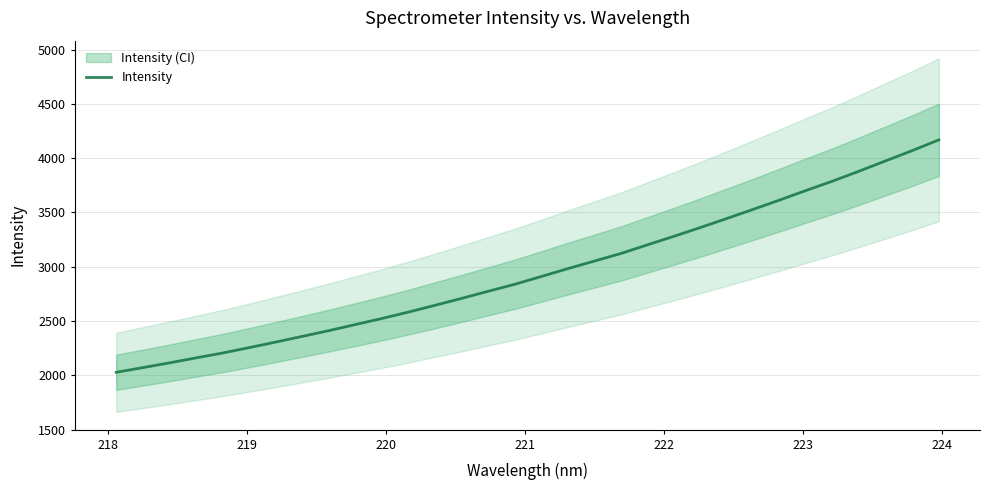

What is the average value?

2953.9